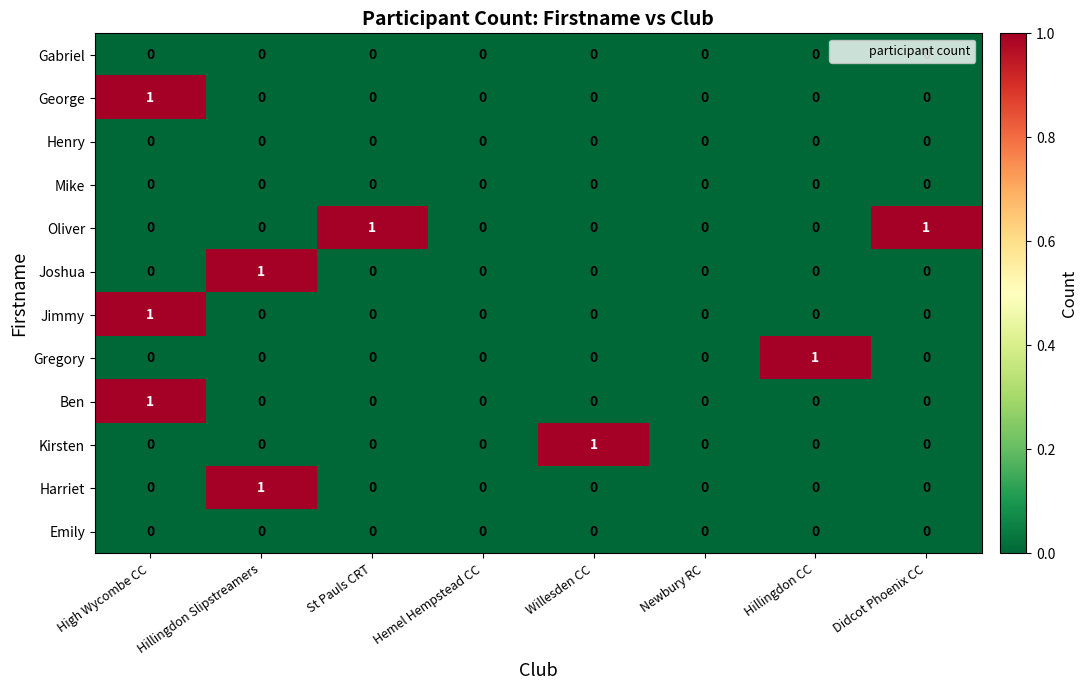

At which category is the sum across all series the highest?

High Wycombe CC